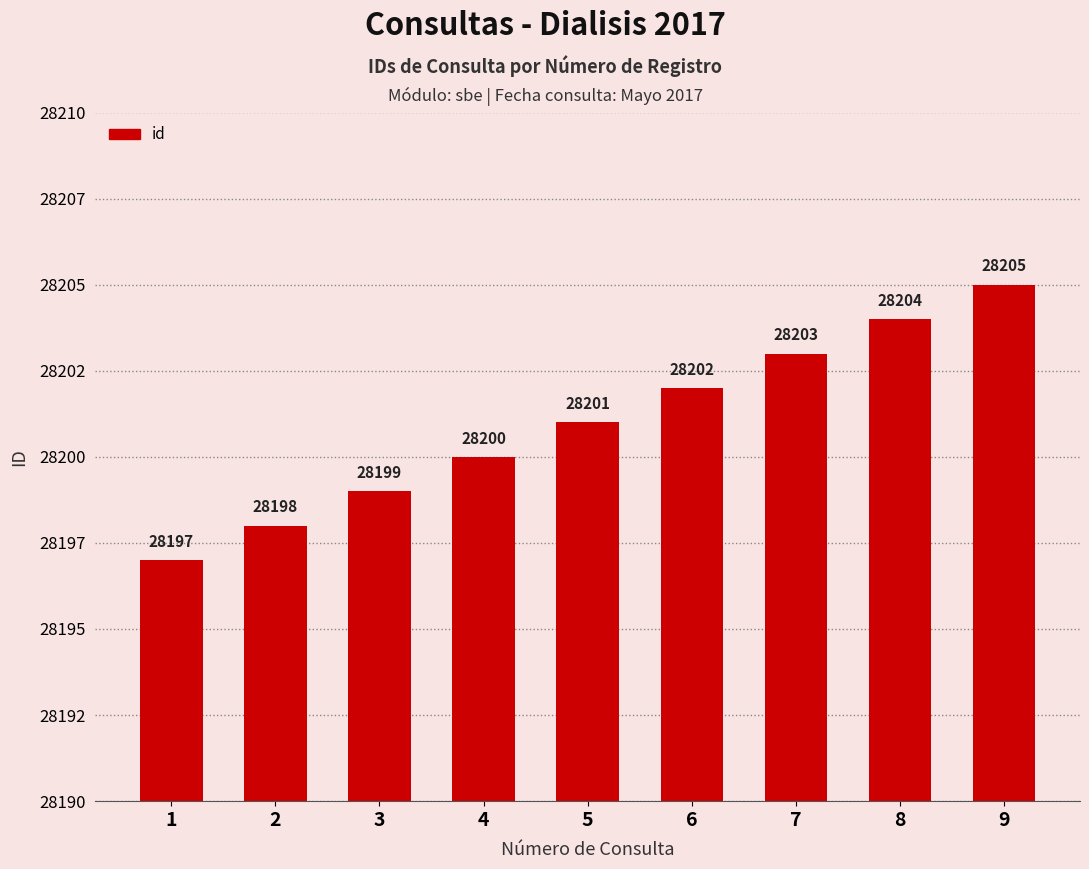

List the labels in order of value, smallest first.

1, 2, 3, 4, 5, 6, 7, 8, 9